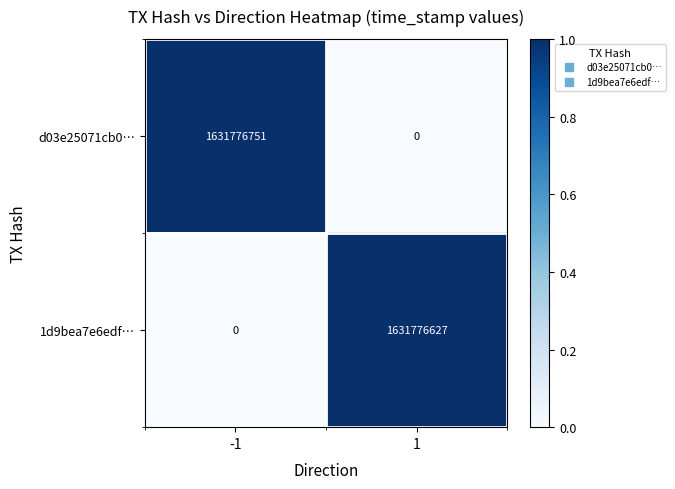

The value of 1d9bea7e6edf… at 1 is 1631776627. True or false?

True